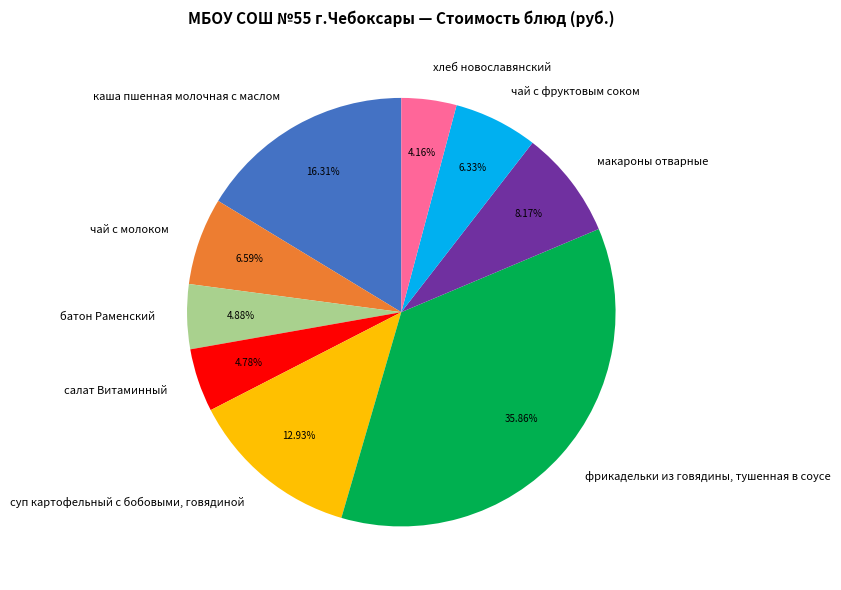

What is the smallest slice in the pie chart?

хлеб новославянский